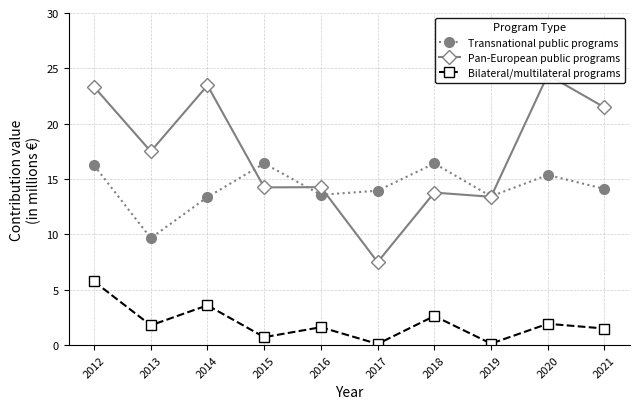

Is it true that Pan-European public programs equals 13.8 at 2018?

True